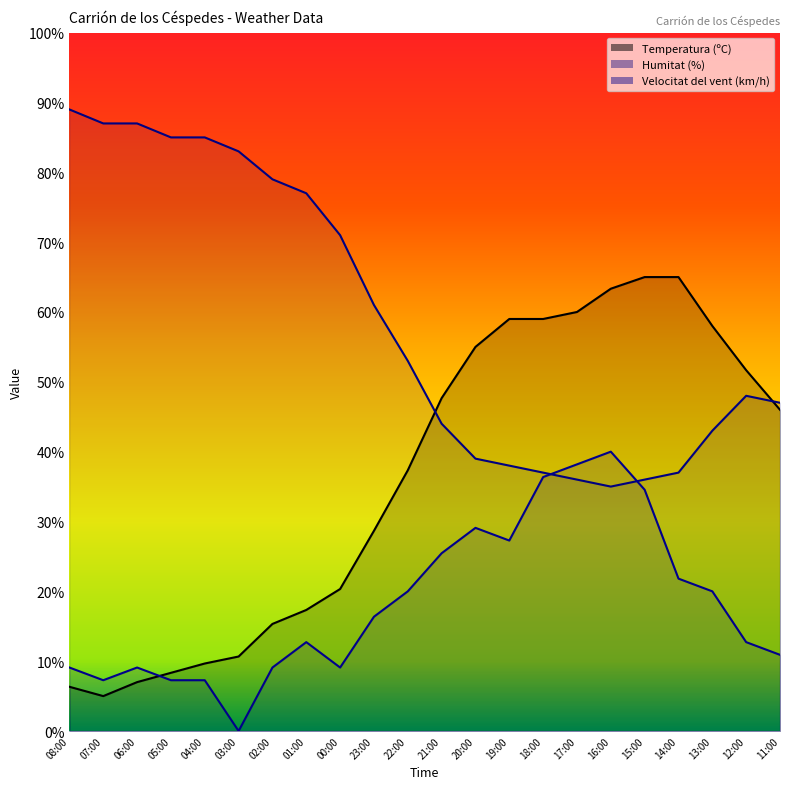

How many values in the Velocitat del vent (km/h) series are below 16?

11